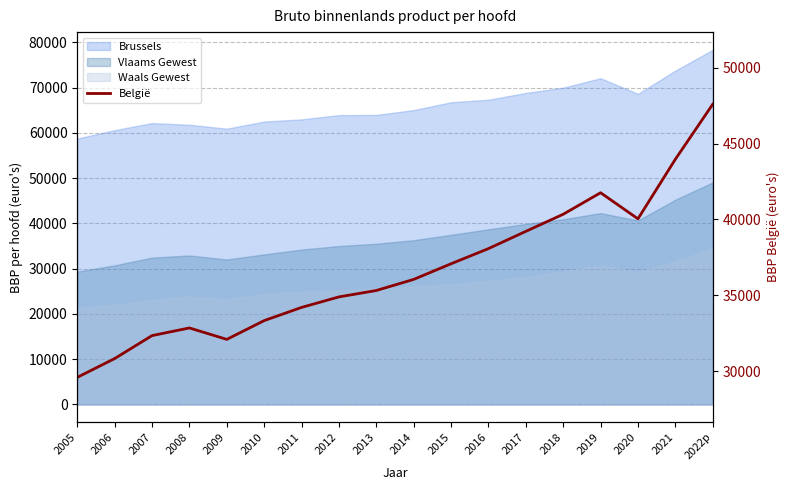

Read the value at 2021, to the nearest 10.

43970